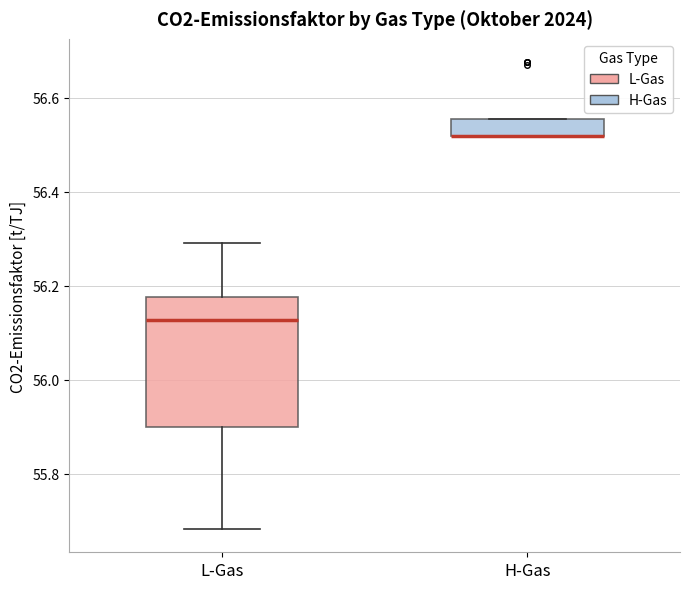

Comparing the boxes themselves (not the whiskers), which one is the tallest?

L-Gas